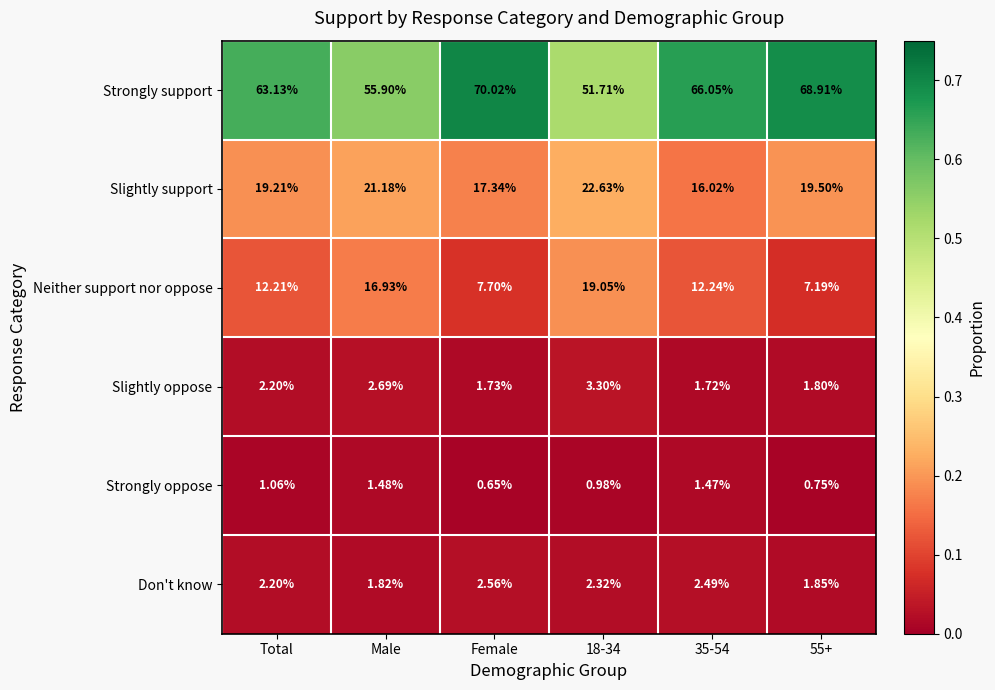

List the series in order of their peak value, highest first.

Strongly support, Slightly support, Neither support nor oppose, Slightly oppose, Don't know, Strongly oppose